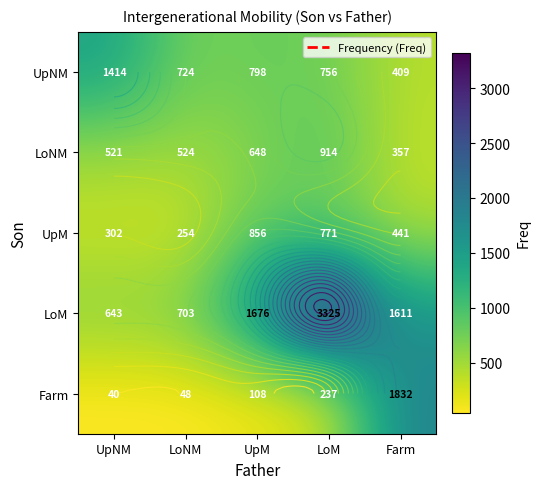

What is the highest value of the LoM series?

3325